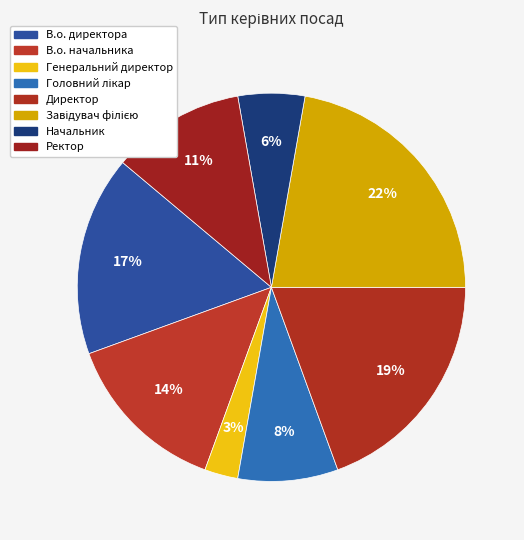

Is Ректор the majority of the pie?

No